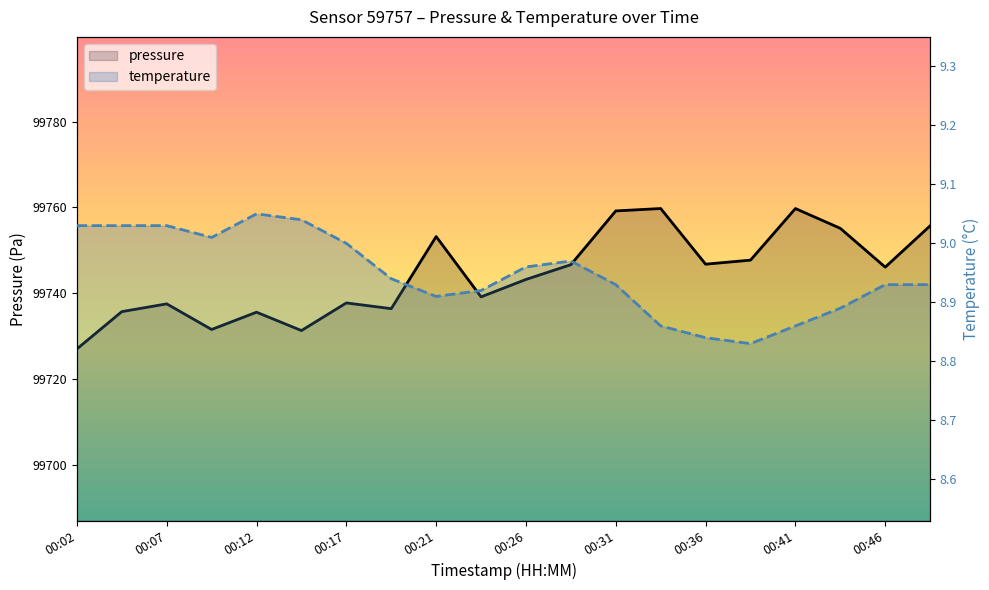

At which label does pressure reach its minimum?

00:02